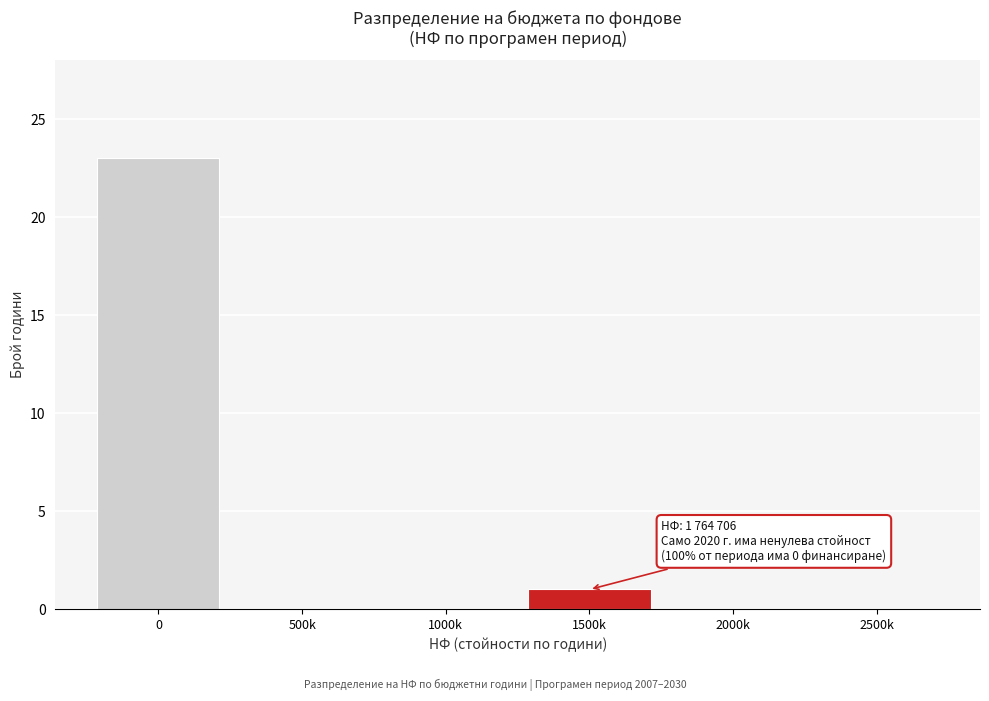

Reading left to right, list all the values displayed in this chart.

0=23	500k=0	1000k=0	1500k=1	2000k=0	2500k=0